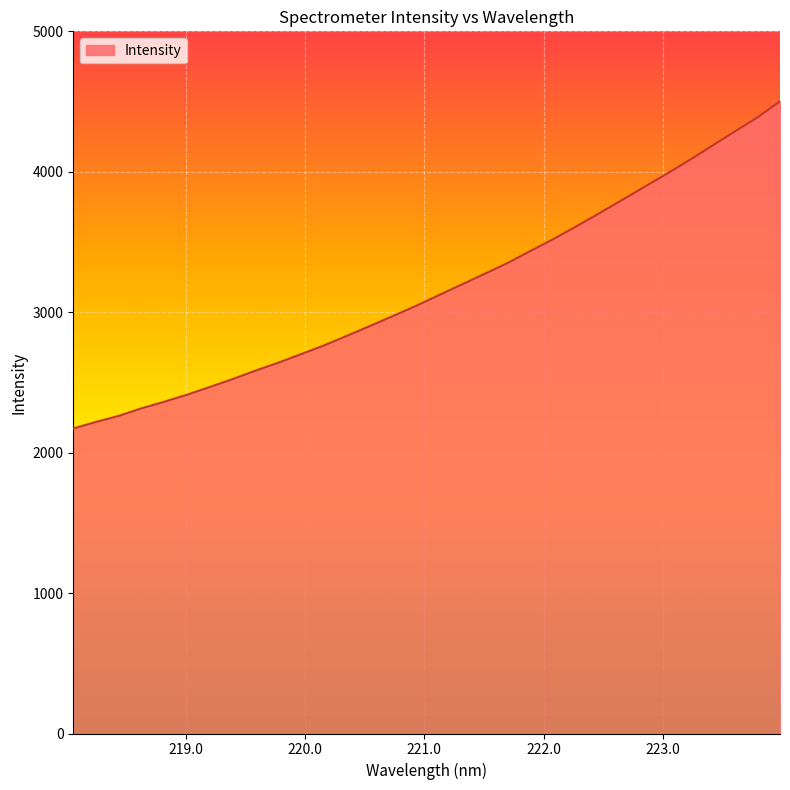

What is the difference between the maximum and minimum values?

2329.7